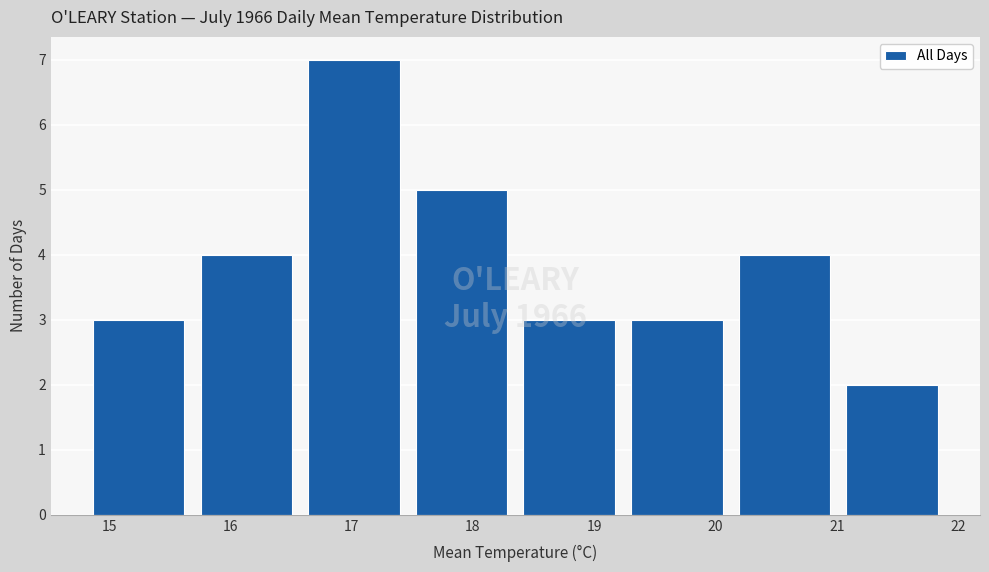

Over which range of the x-axis is the bar tallest?

16.6 to 17.5